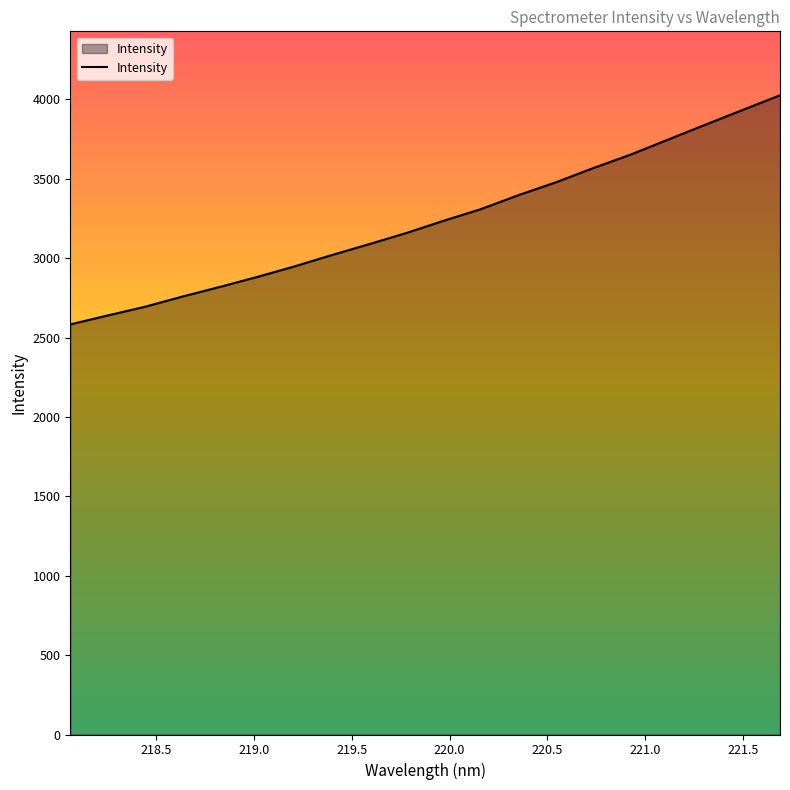

What is the difference between the maximum and minimum values?

1443.1